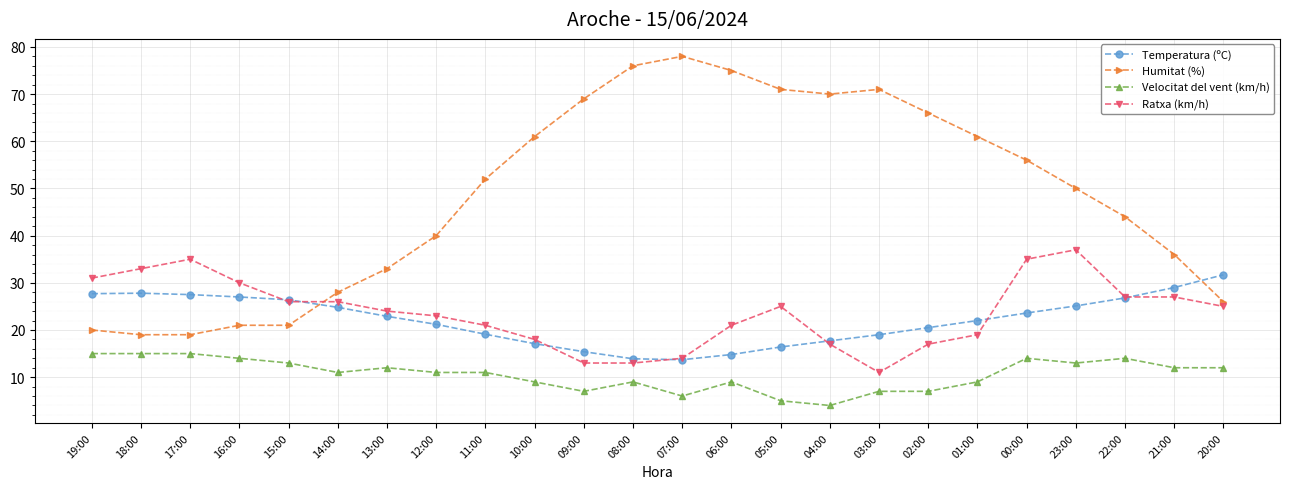

Where does the Velocitat del vent (km/h) series first go above 11?

19:00